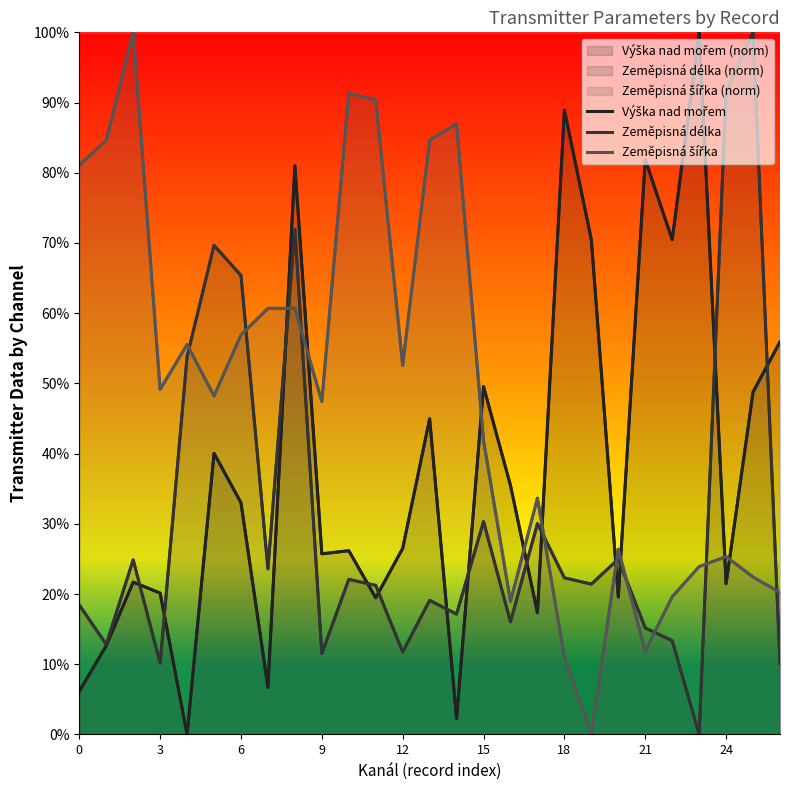

How many interior local valleys does the Zeměpisná délka series have?

9